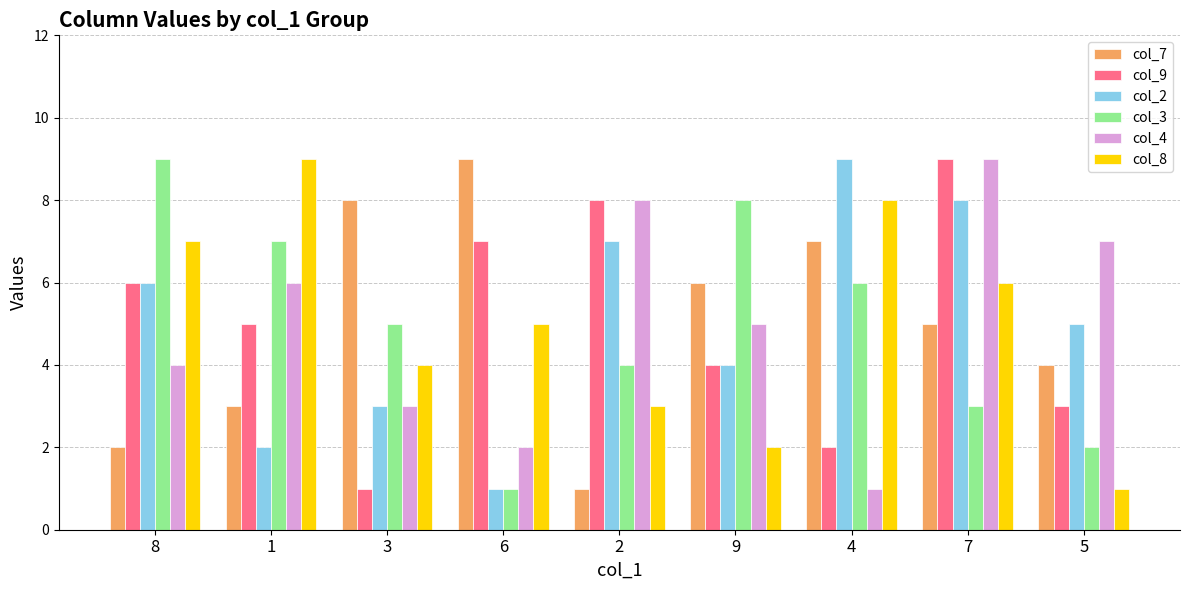

What is the difference between the maximum and second lowest values in the col_3 series?

7